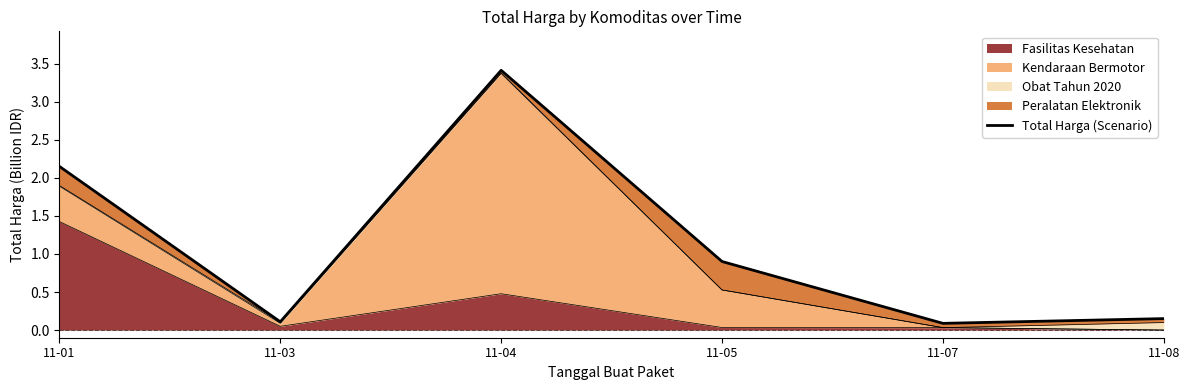

What is the sum of all values?

6.8